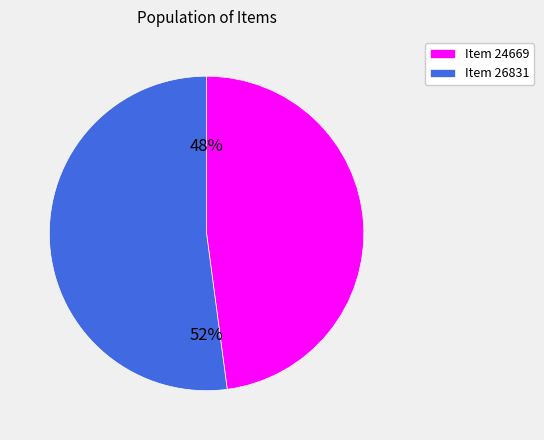

Which category has the smallest portion of the pie?

Item 24669